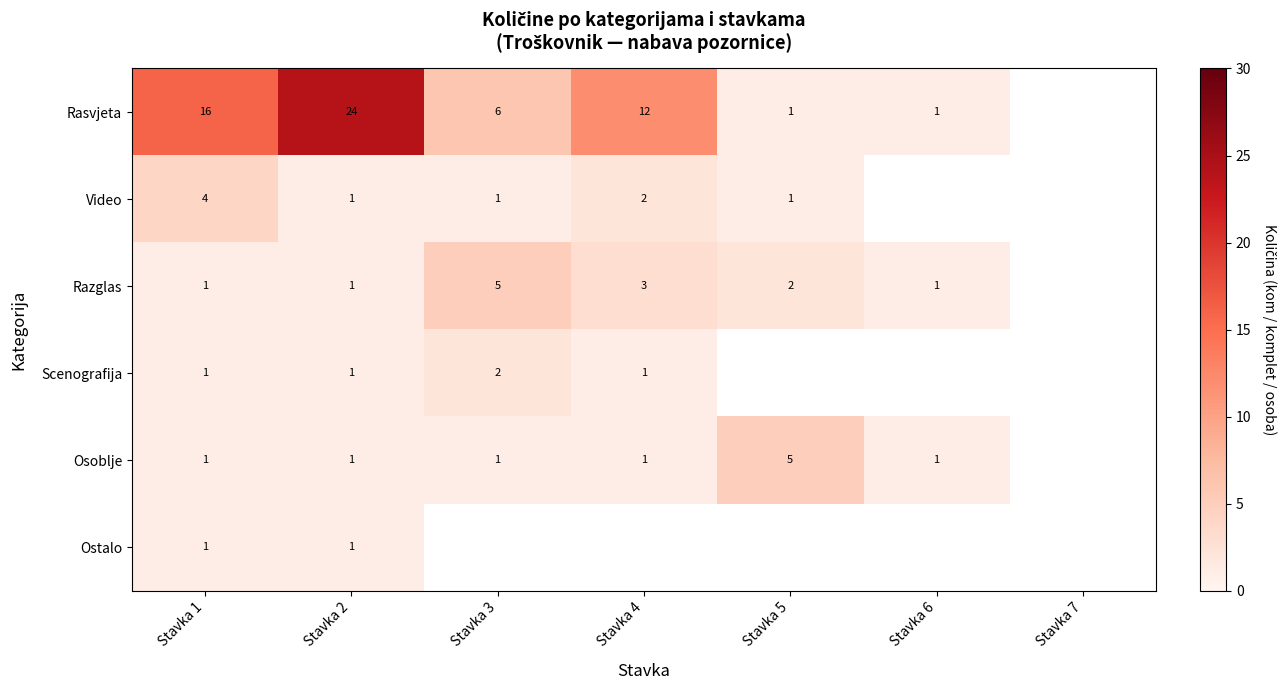

The value of Razglas at Stavka 6 is 1. True or false?

True